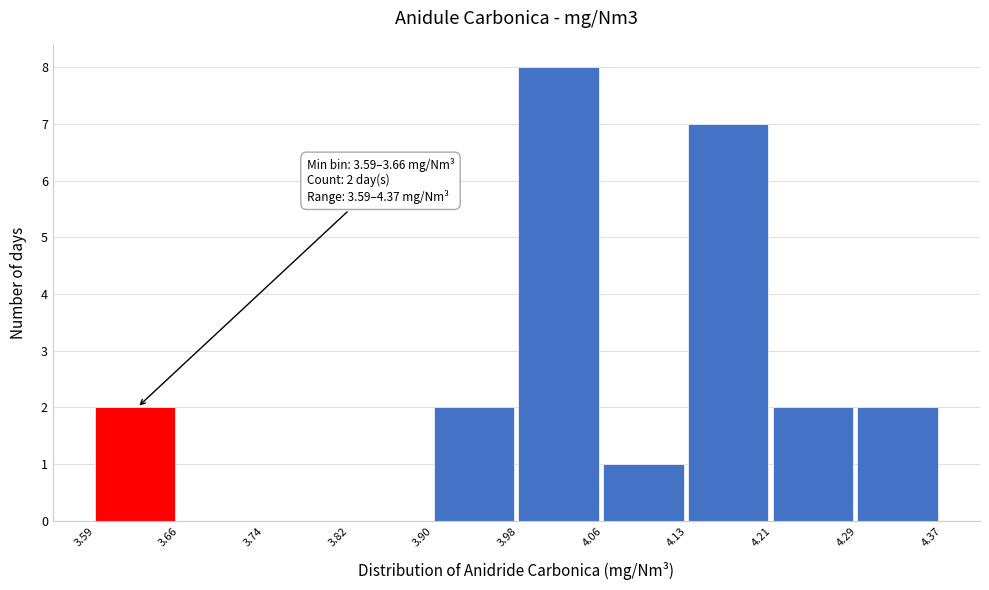

Which range on the x-axis has the tallest bar?

3.98 to 4.06